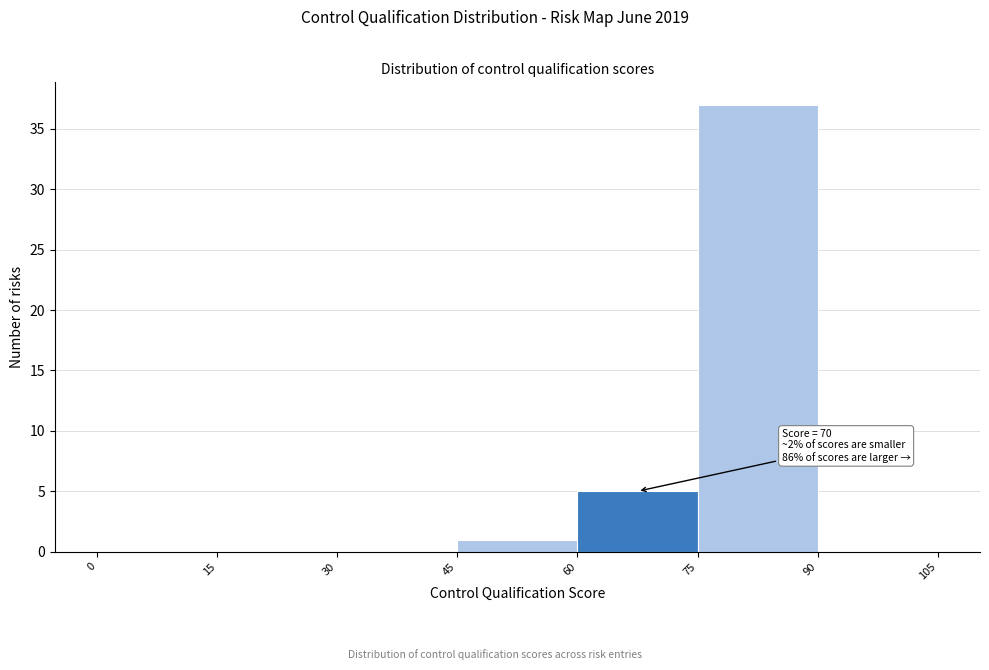

Which range on the x-axis has the tallest bar?

75 to 90